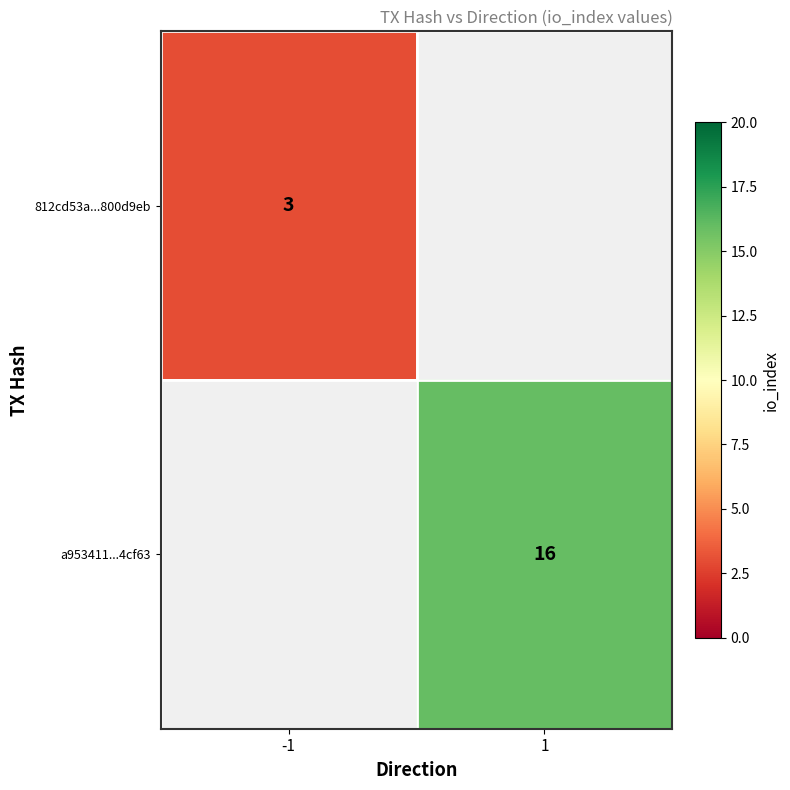

True or false: 812cd53a...800d9eb has a value of 3 at -1.

True